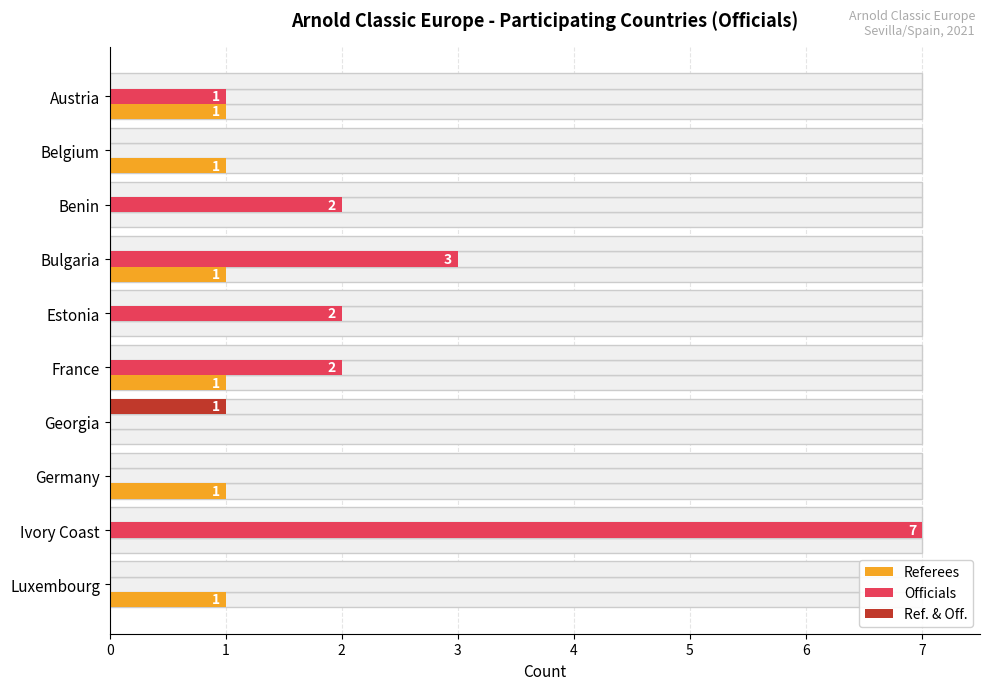

What are all the series names shown in the legend?

Referees, Officials, Ref. & Off.